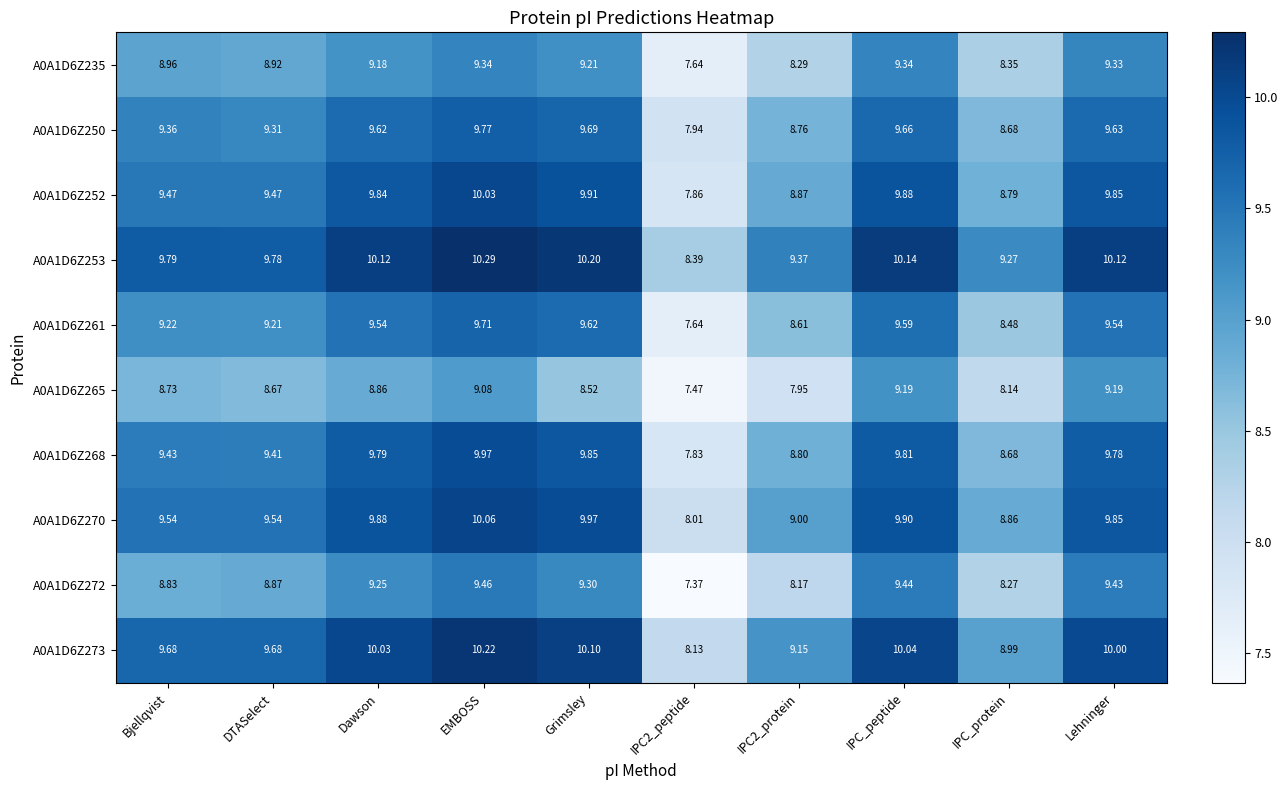

Is the value of A0A1D6Z272 at Bjellqvist greater than the value of A0A1D6Z250 at DTASelect?

No